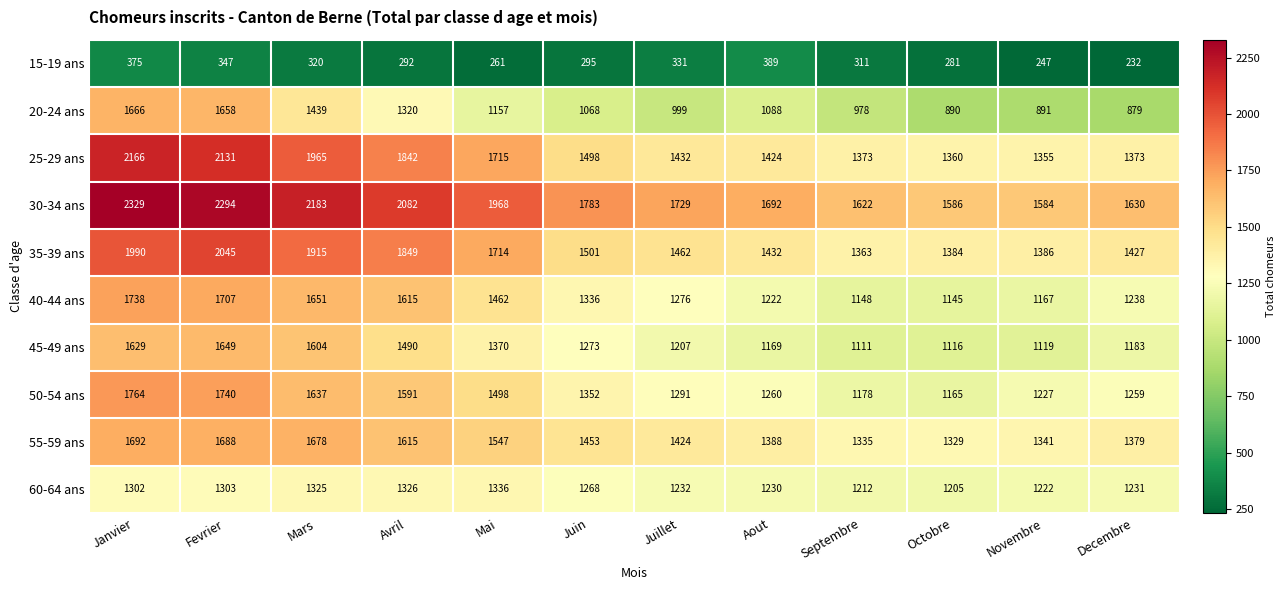

At Juin, list the series in order from largest to smallest.

30-34 ans, 35-39 ans, 25-29 ans, 55-59 ans, 50-54 ans, 40-44 ans, 45-49 ans, 60-64 ans, 20-24 ans, 15-19 ans